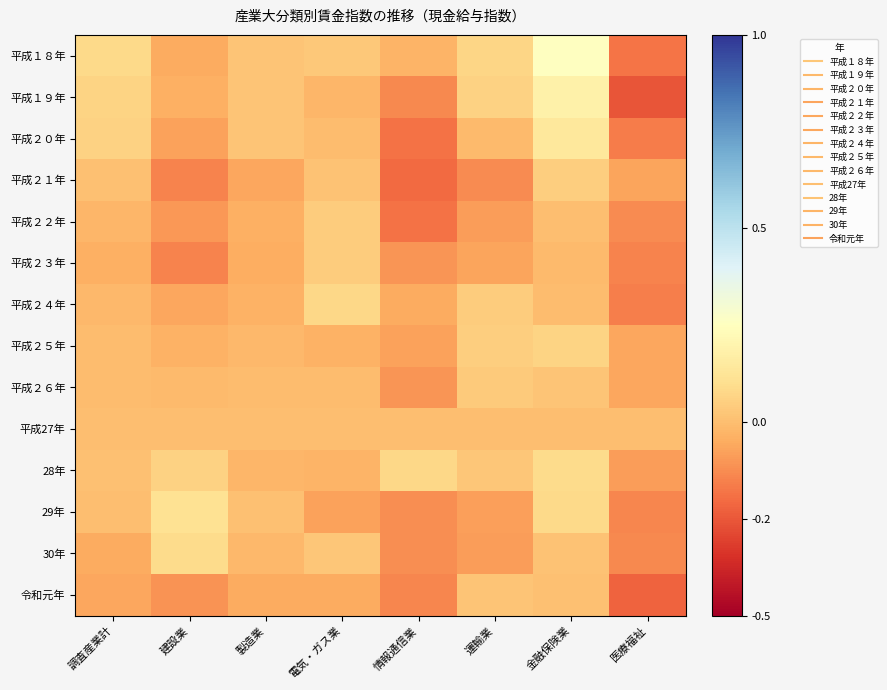

What is the total value across all series at 金融保険業?

0.9